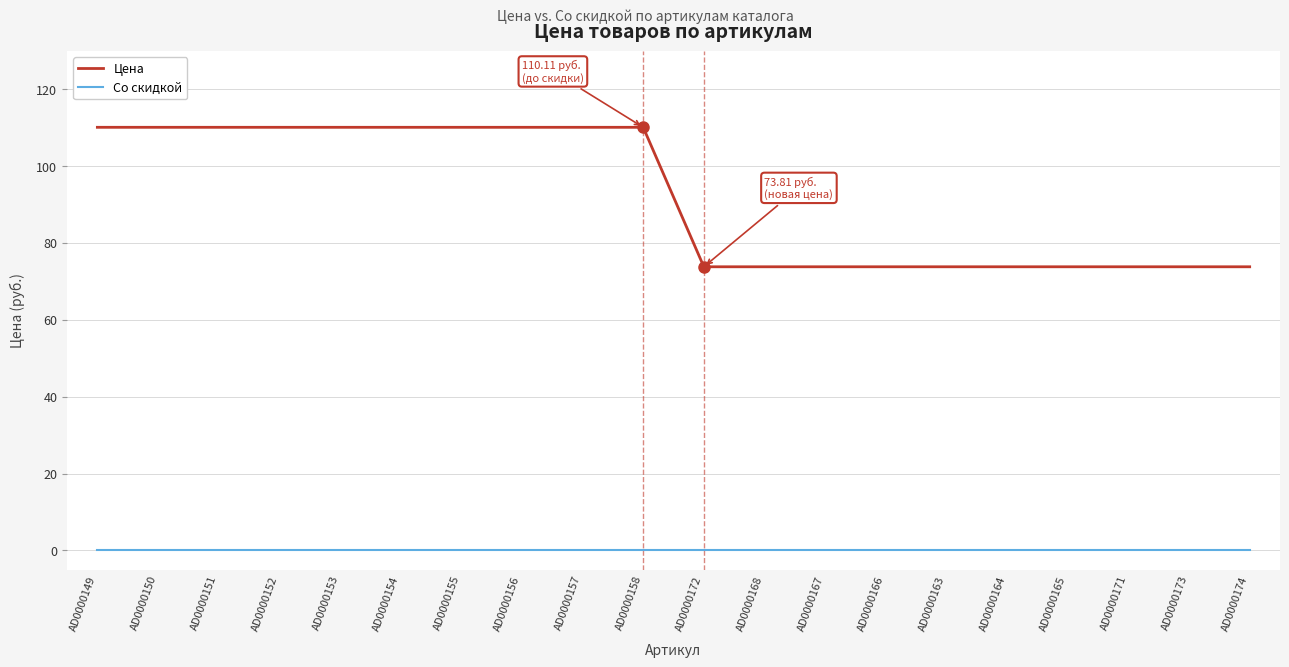

What position from the left is AD0000152?

4